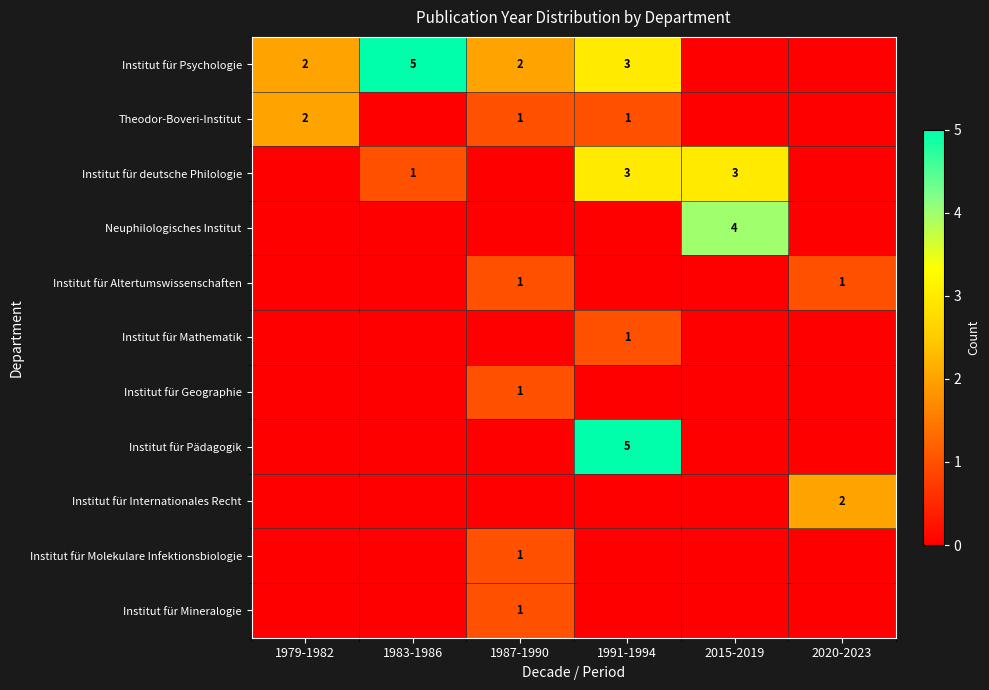

Which has a higher value, 2015-2019 or 1987-1990?

1987-1990